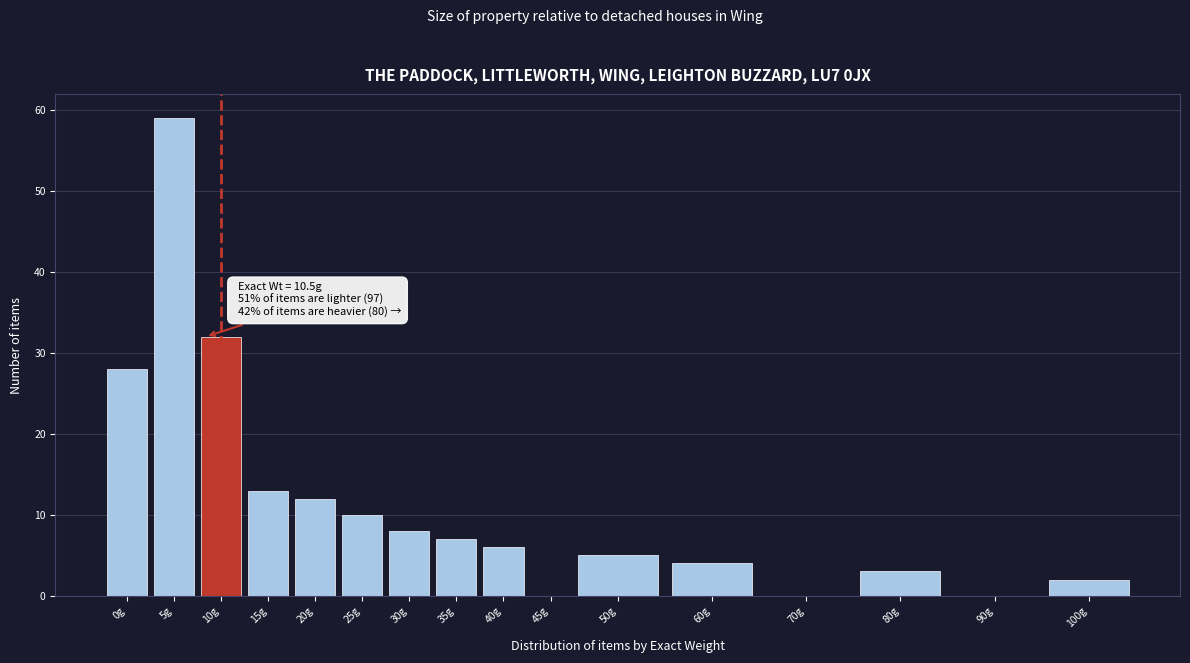

Reading right to left, list all the values displayed in this chart.

100g=2	90g=0	80g=3	70g=0	60g=4	50g=5	45g=0	40g=6	35g=7	30g=8	25g=10	20g=12	15g=13	10g=32	5g=59	0g=28